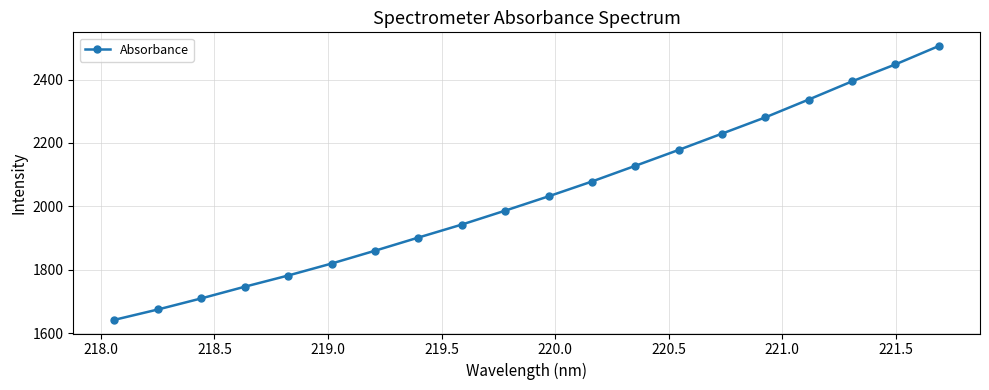

True or false: there are more than 0 points higher than both neighbors.

False